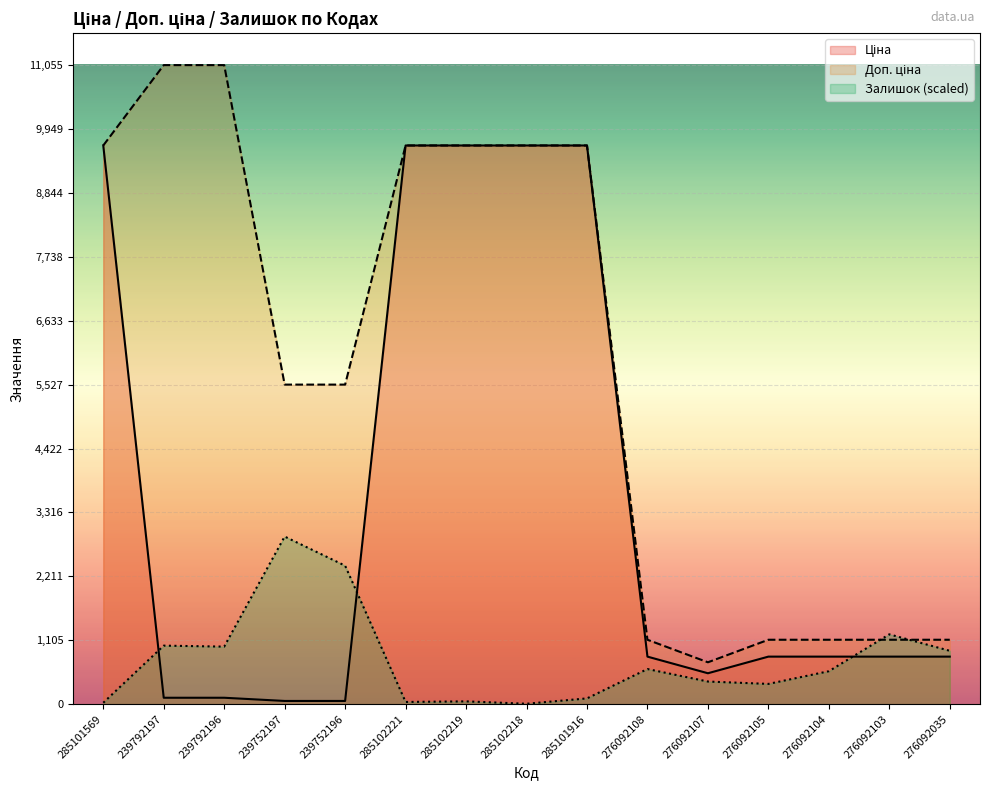

Read the Залишок value at 285102221.

37.7